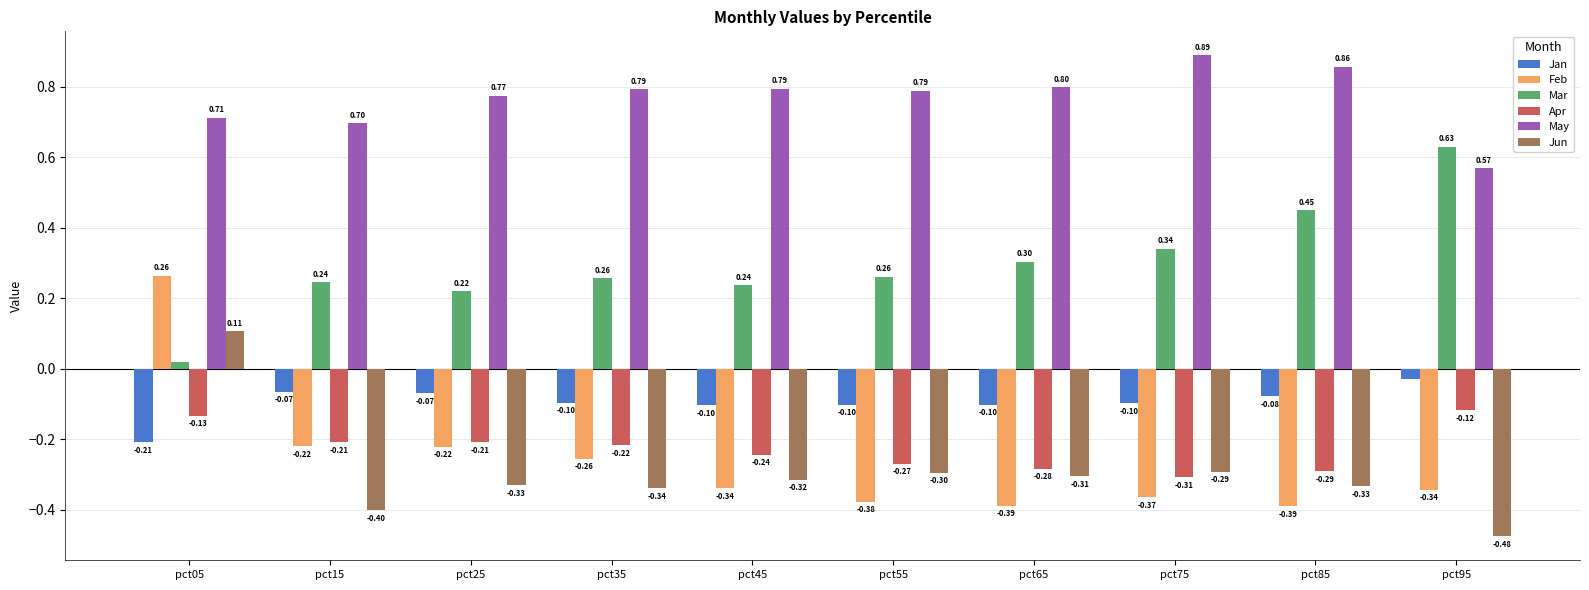

What is the difference between the maximum and minimum values in the May series?

0.3